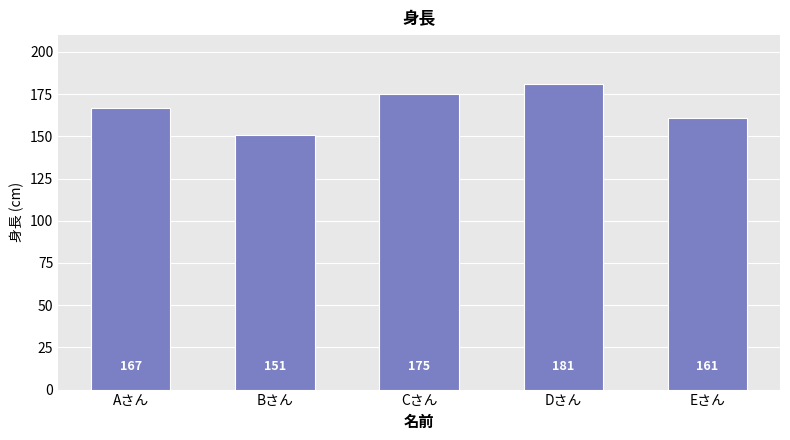

Which label corresponds to the largest value in the chart?

Dさん